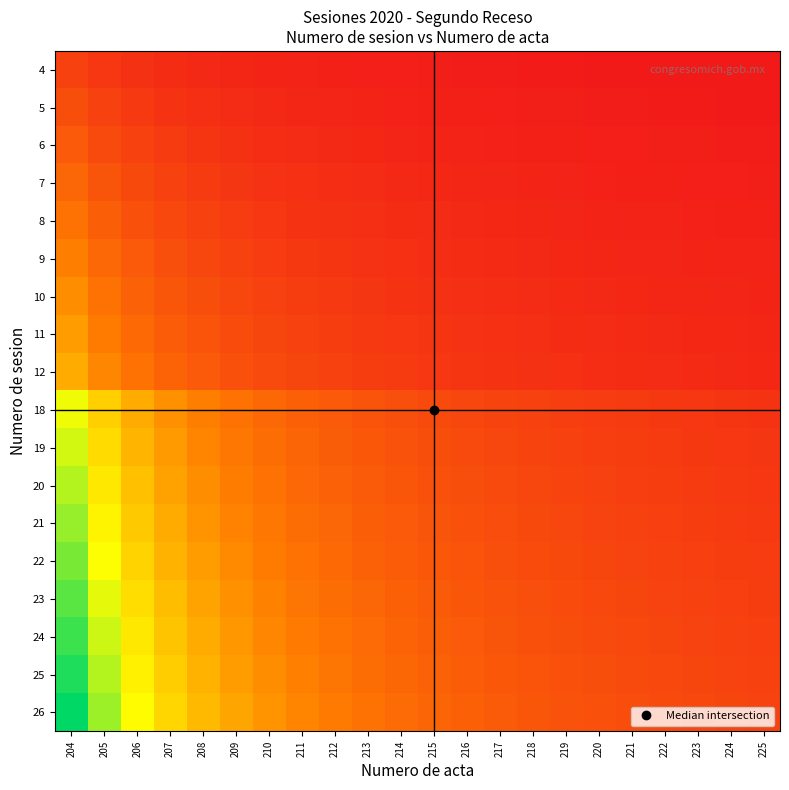

What is the total value across all series at 212?

22.5